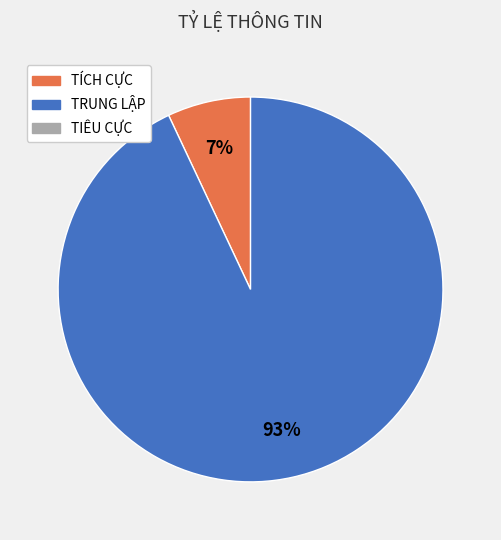

Is there a majority slice in this chart?

Yes